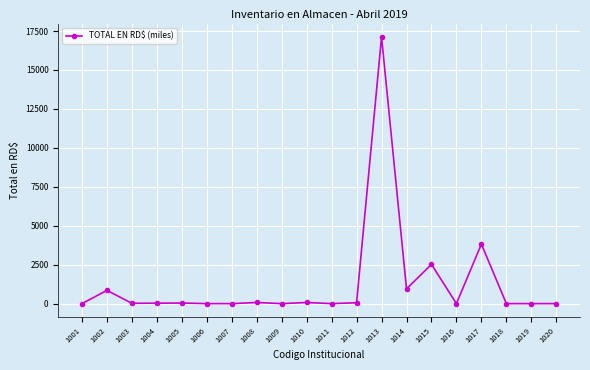

At which category does the chart reach its peak across all series?

1013